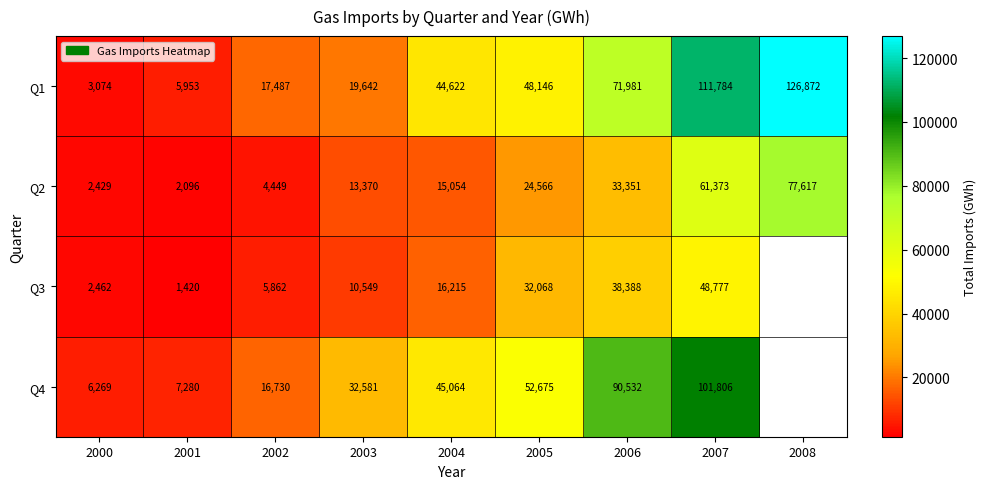

Which label corresponds to the smallest value in the chart?

2001